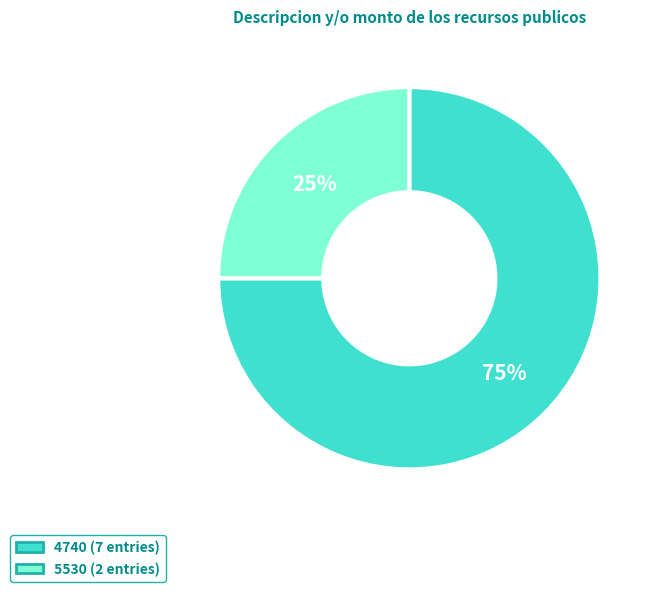

To the nearest percent, what portion does 4740 (7 entries) represent?

75%